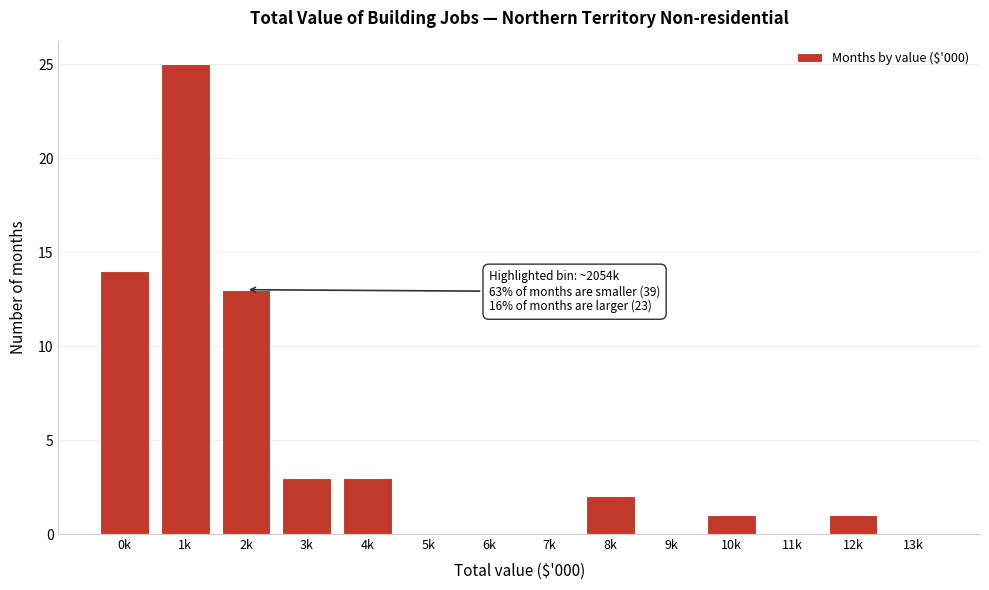

Reading left to right, transcribe all the data shown in this chart.

0k=14	1k=25	2k=13	3k=3	4k=3	5k=0	6k=0	7k=0	8k=2	9k=0	10k=1	11k=0	12k=1	13k=0